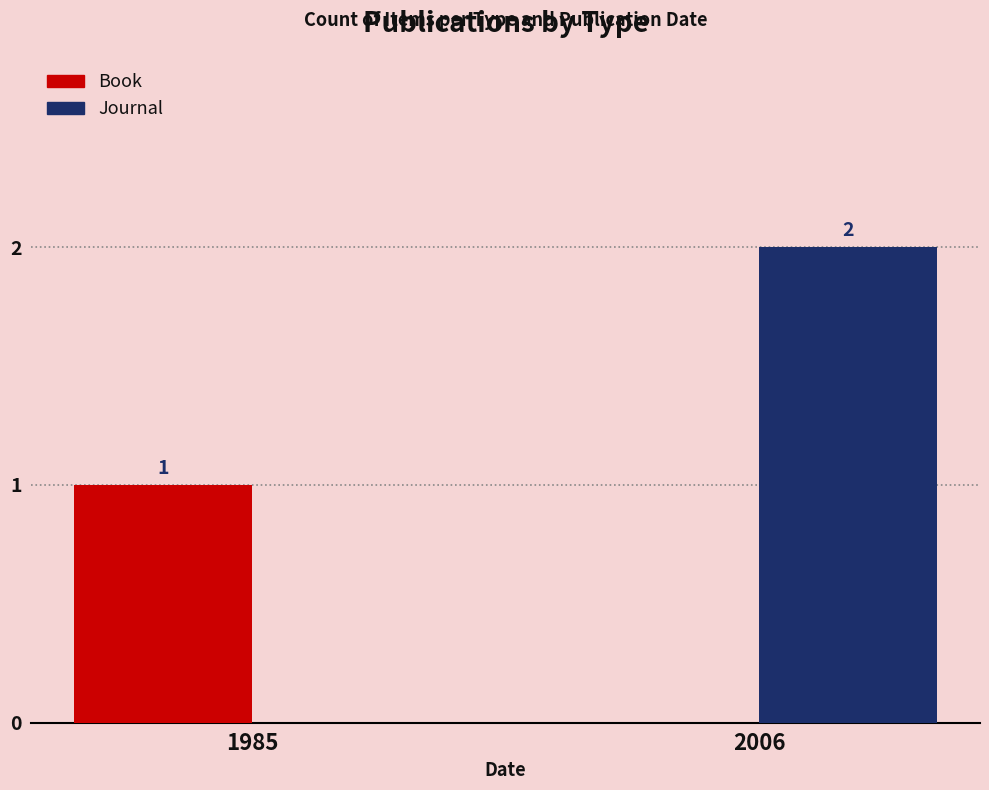

Which series has the largest total across all categories?

Journal